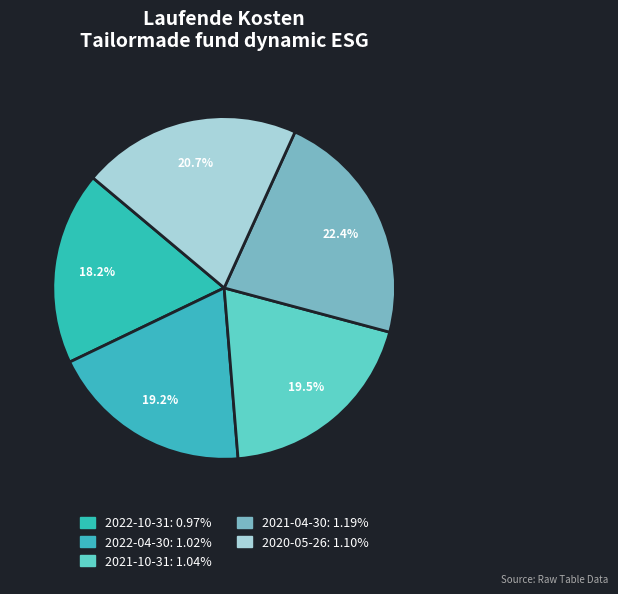

To the nearest percent, what percentage of the pie is 2022-10-31?

18%